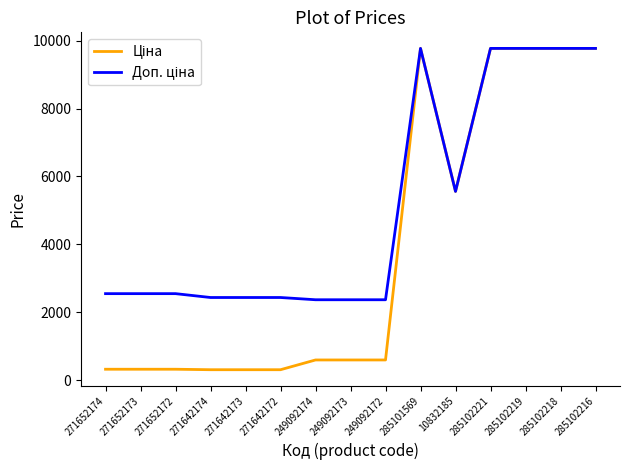

At how many categories does at least one series exceed 6235?

5